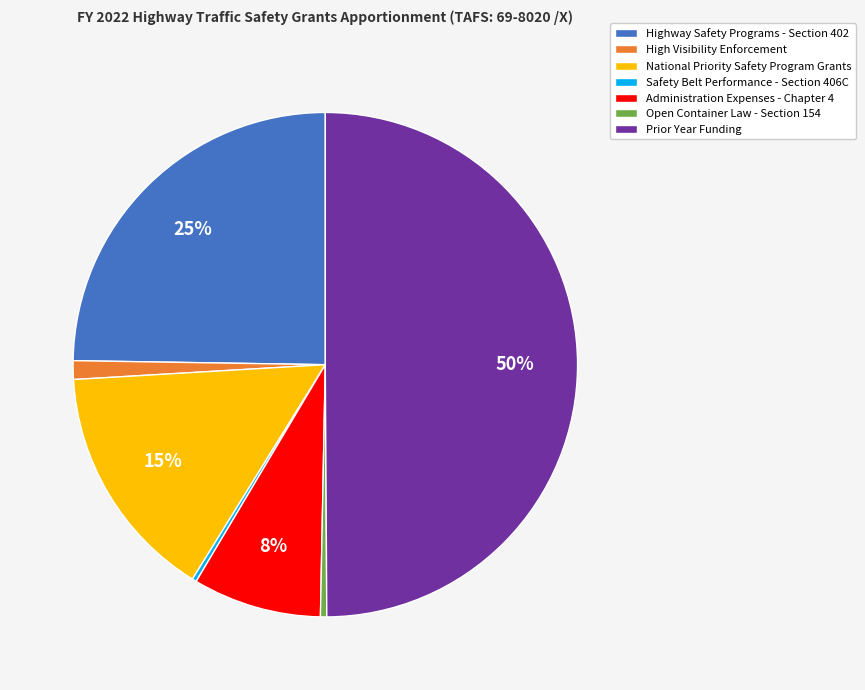

Does Open Container Law - Section 154 account for over 50% of the chart?

No